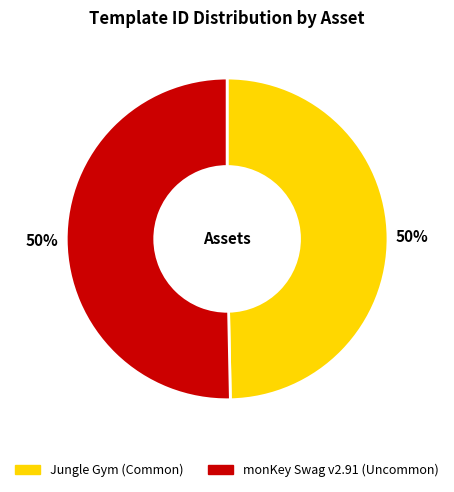

How many slices are in this pie chart?

2